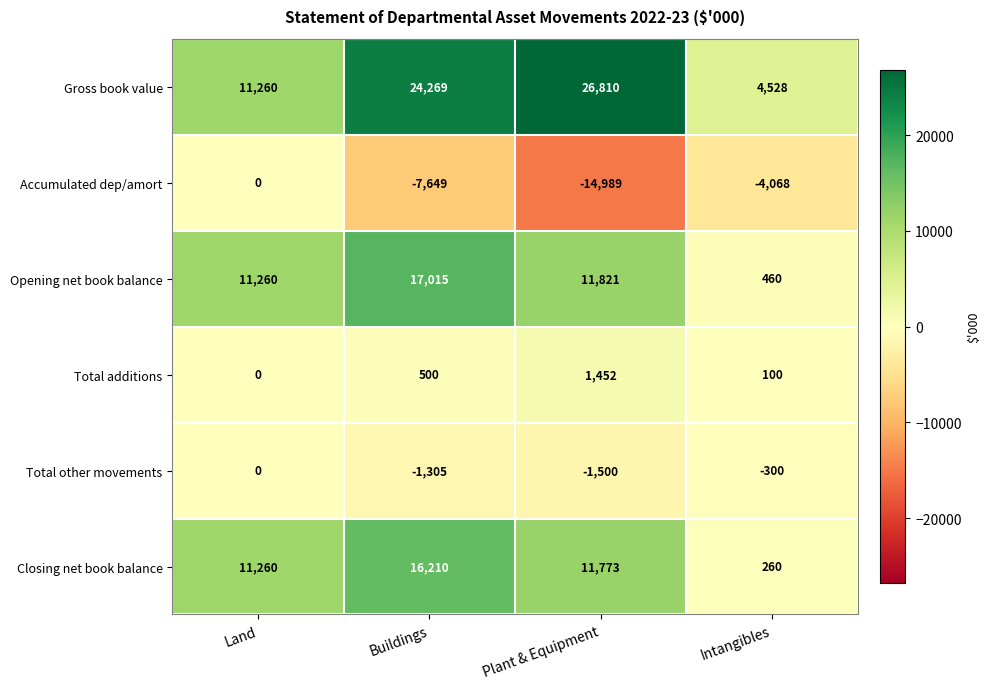

What is the spread (max minus min) of values at Intangibles?

8596